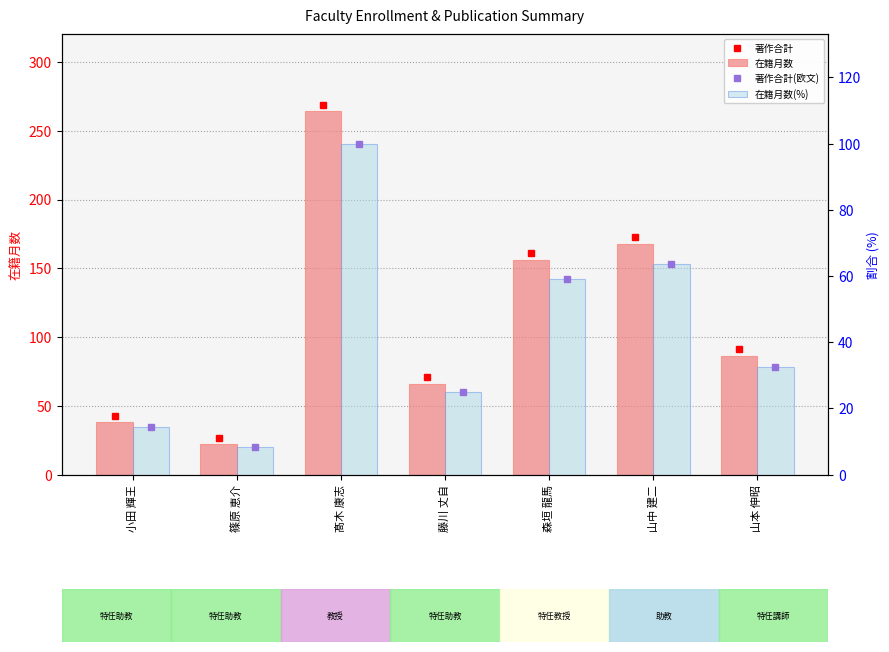

Which series changed the most between 山中 建二 and 山本 伸昭?

著作合計